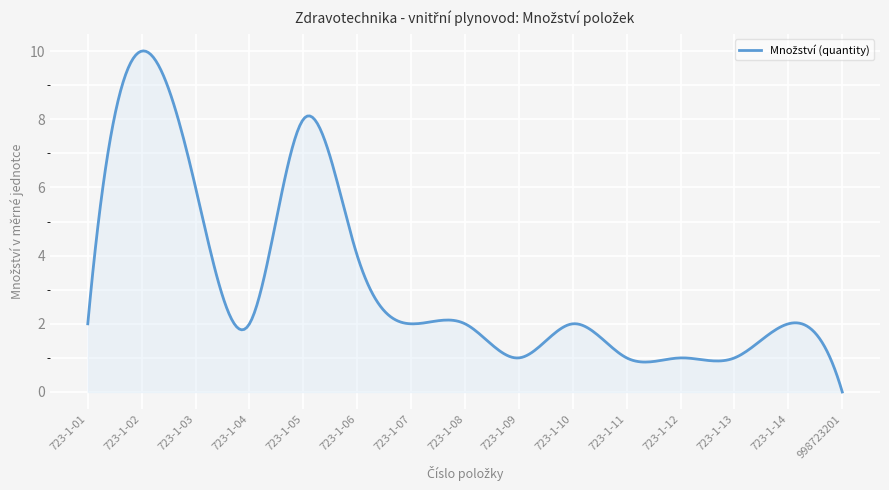

What is the greatest value displayed?

10.0